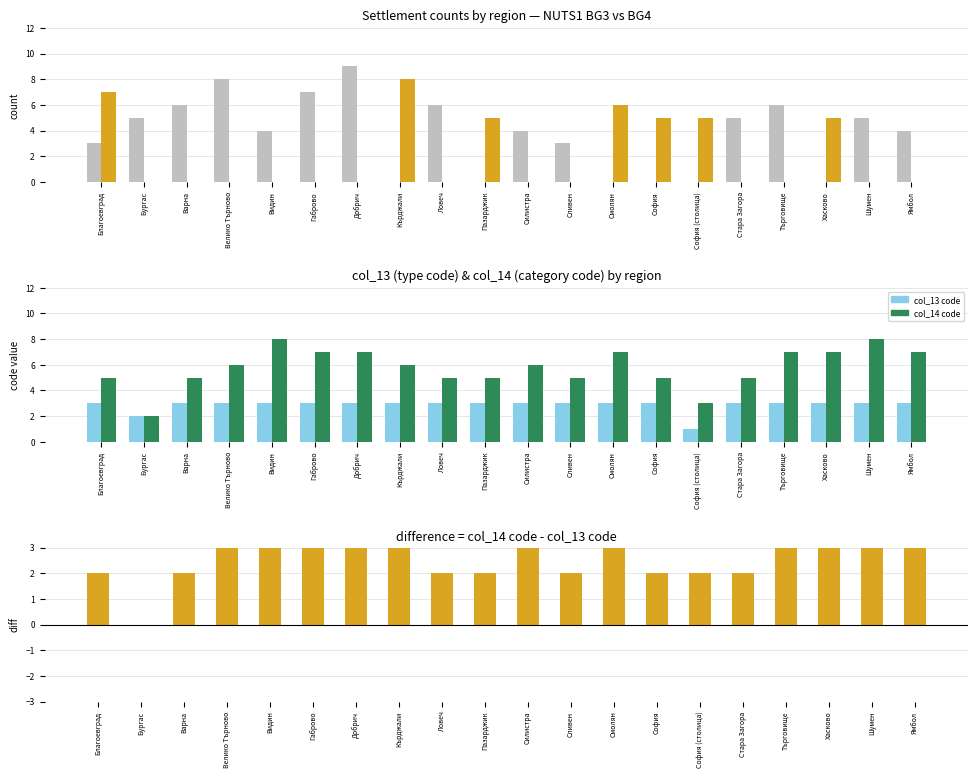

Which series has the widest spread of values?

NUTS1 BG3